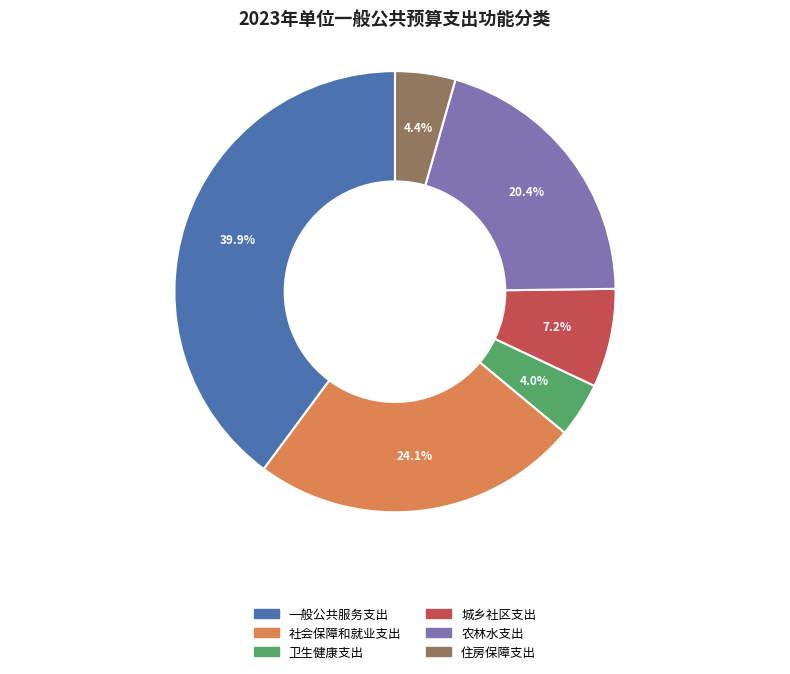

What is the largest slice in the pie chart?

一般公共服务支出